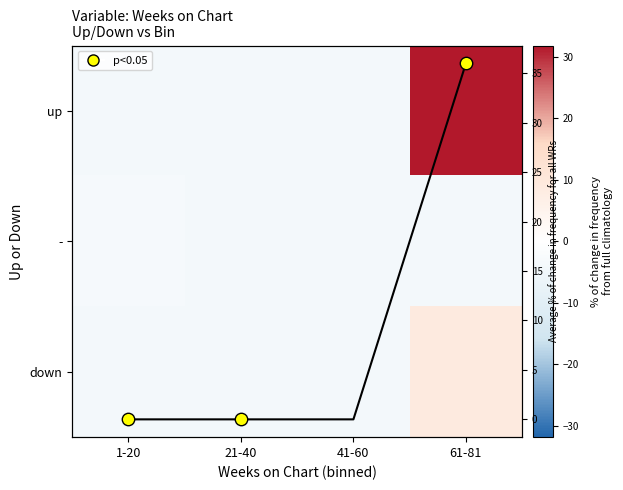

What is the approximate value of up at 61-81?

31.8